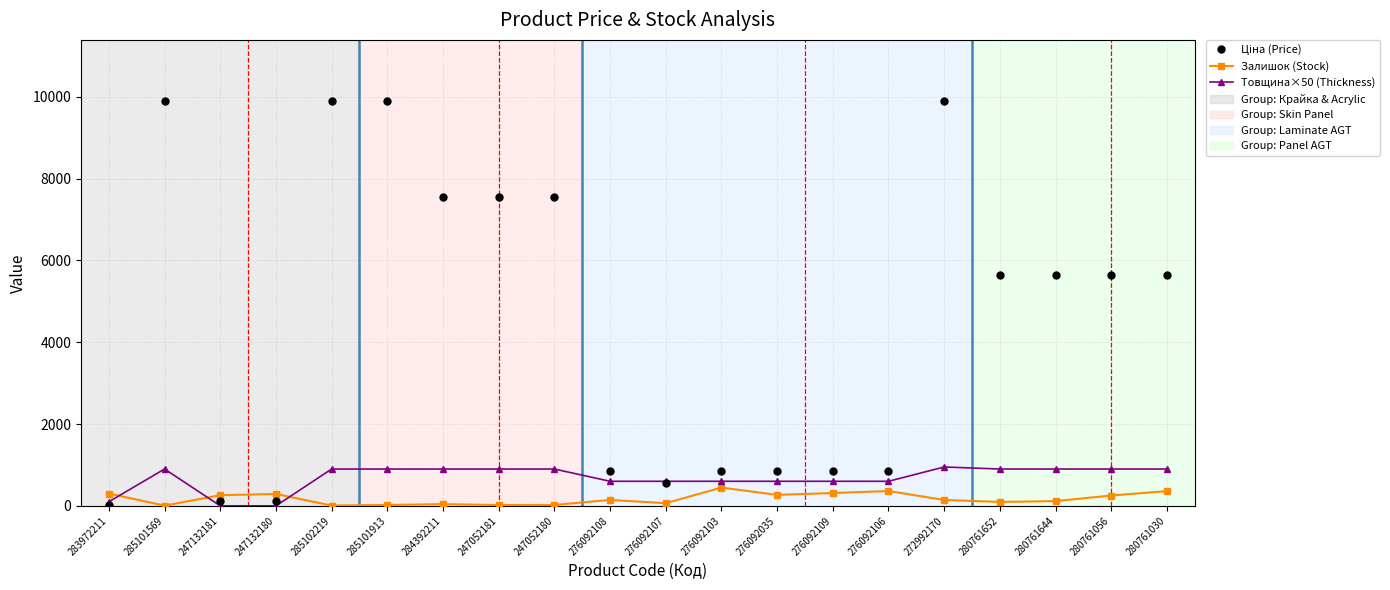

At how many categories does at least one series exceed 7839?

4